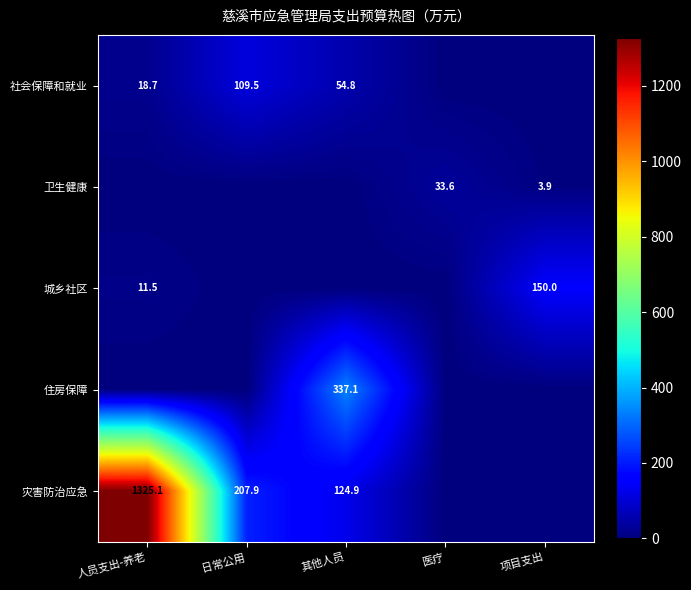

The value of 灾害防治应急 at 日常公用 is 207.9. True or false?

True